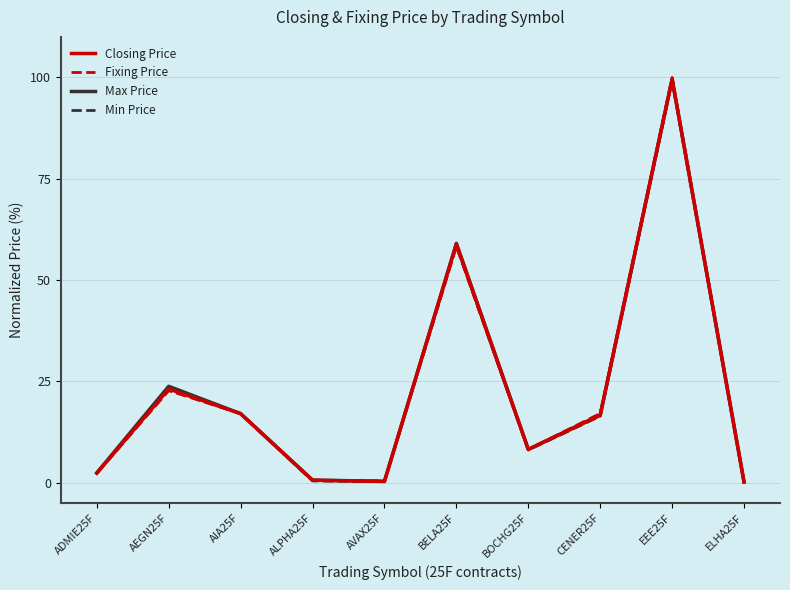

At which category is the sum across all series the highest?

EEE25F